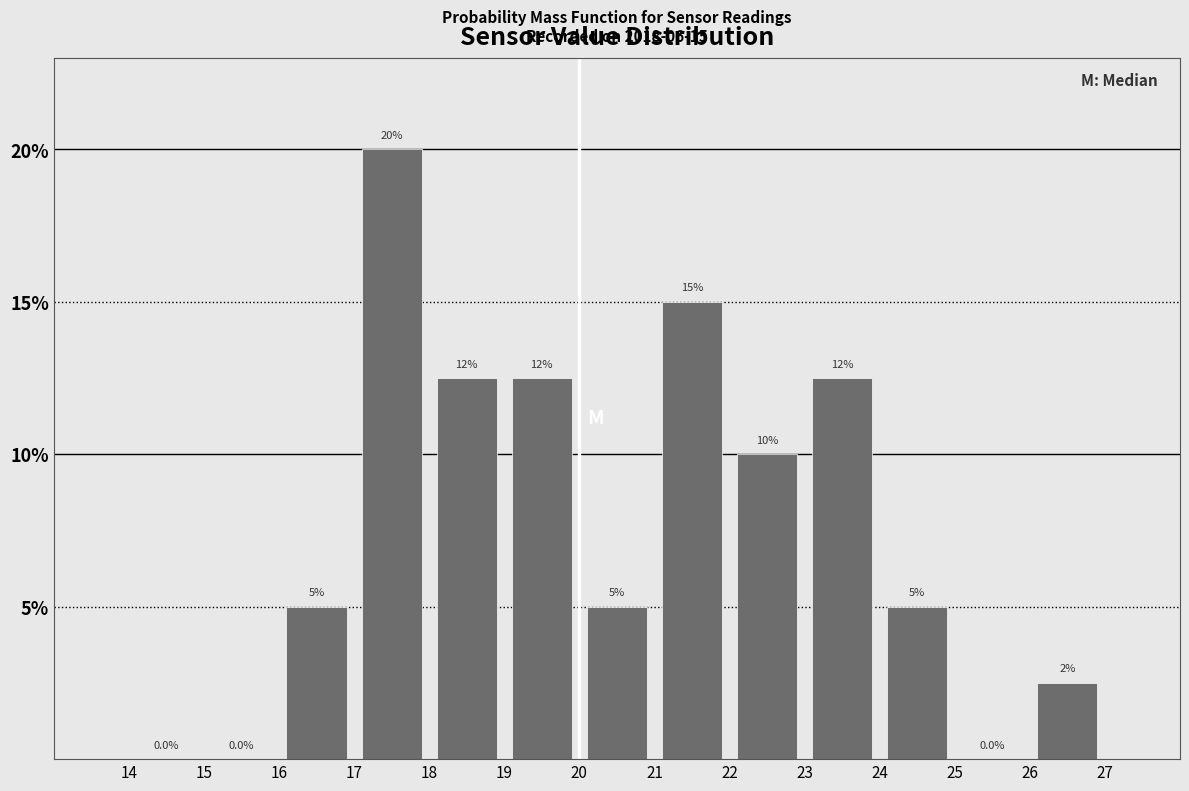

Which range on the x-axis has the tallest bar?

17 to 18